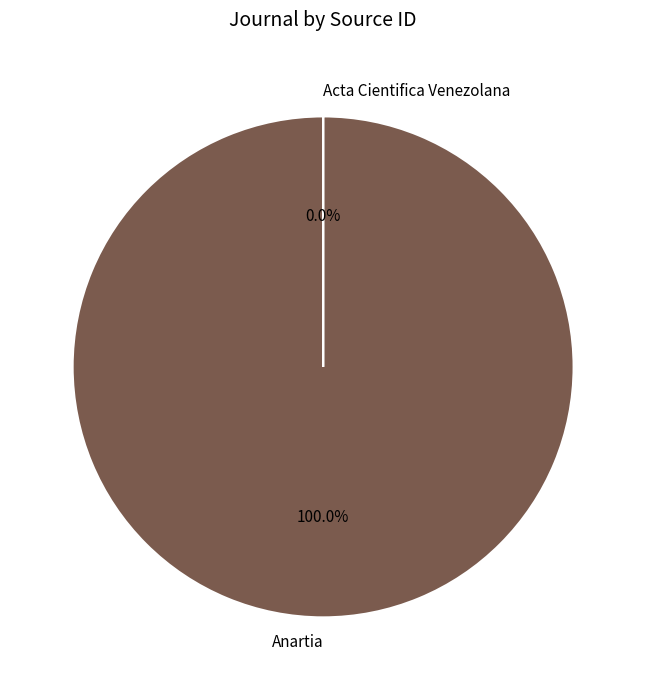

Count the number of slices in the pie.

2